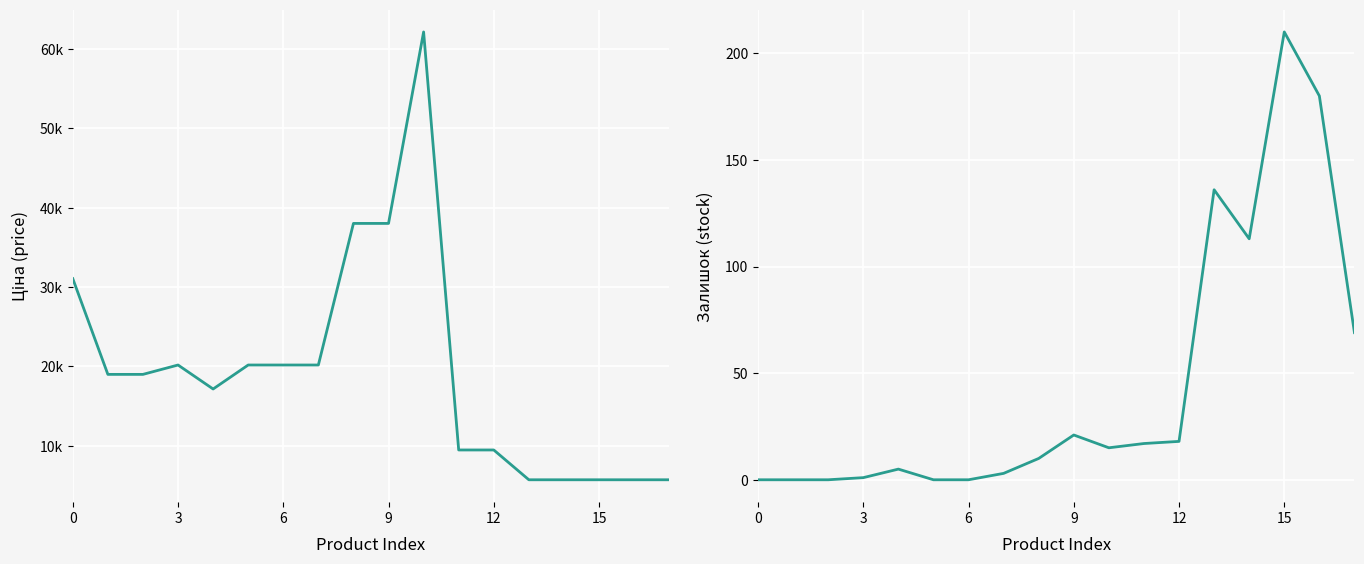

What is the lowest value of the Ціна series?

5736.9